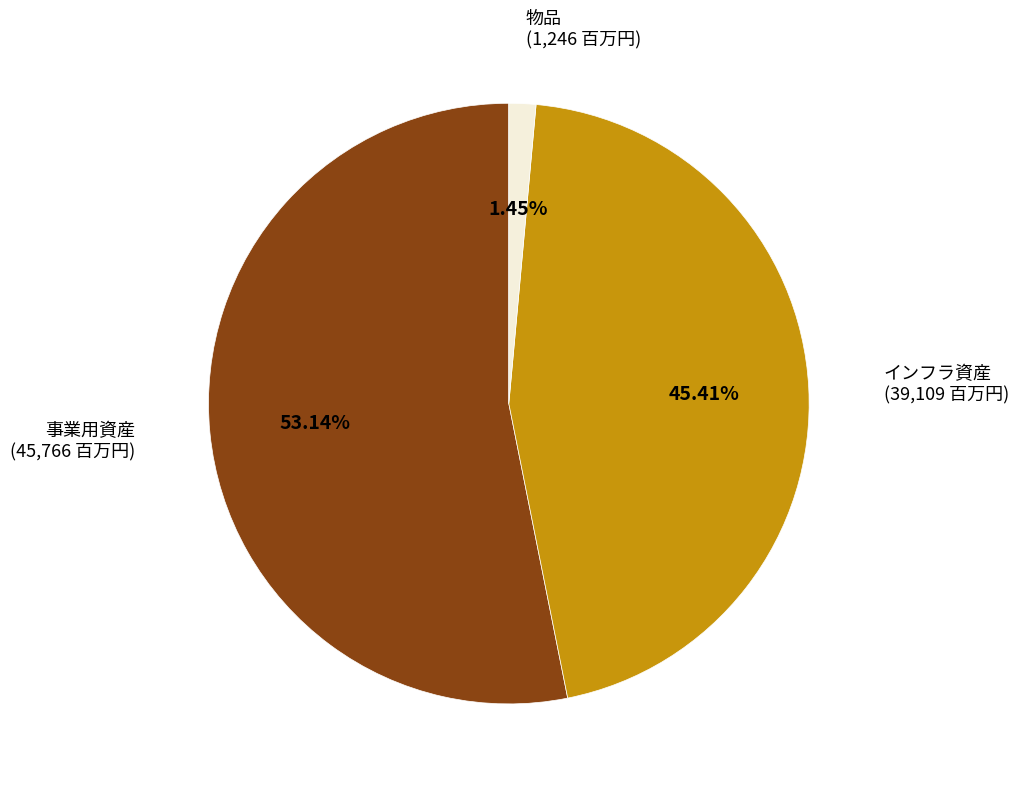

Is there a majority slice in this chart?

Yes